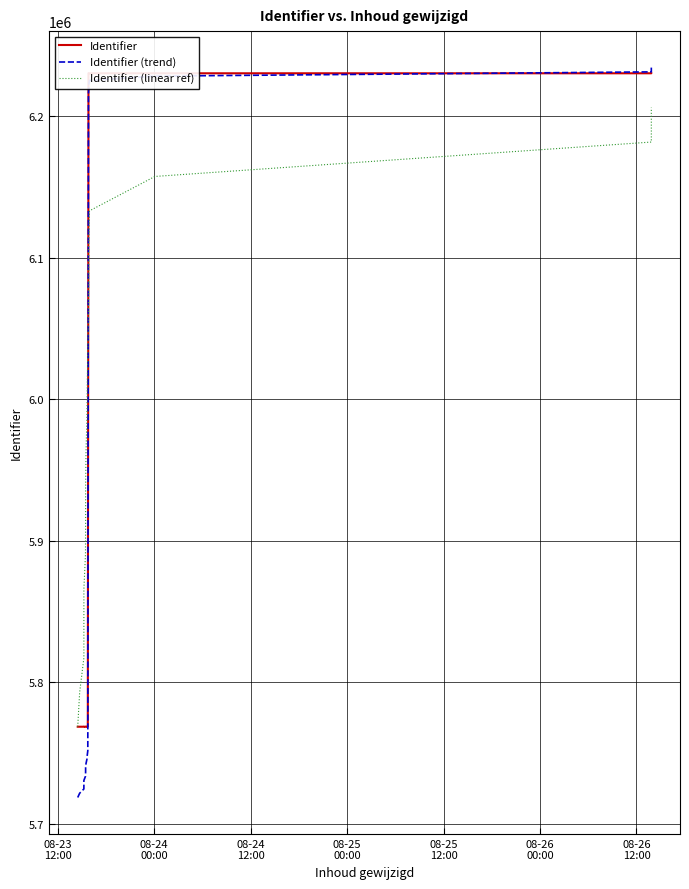

Is the value of Identifier (trend) at 14 greater than the value of Identifier (linear ref) at 18?

Yes